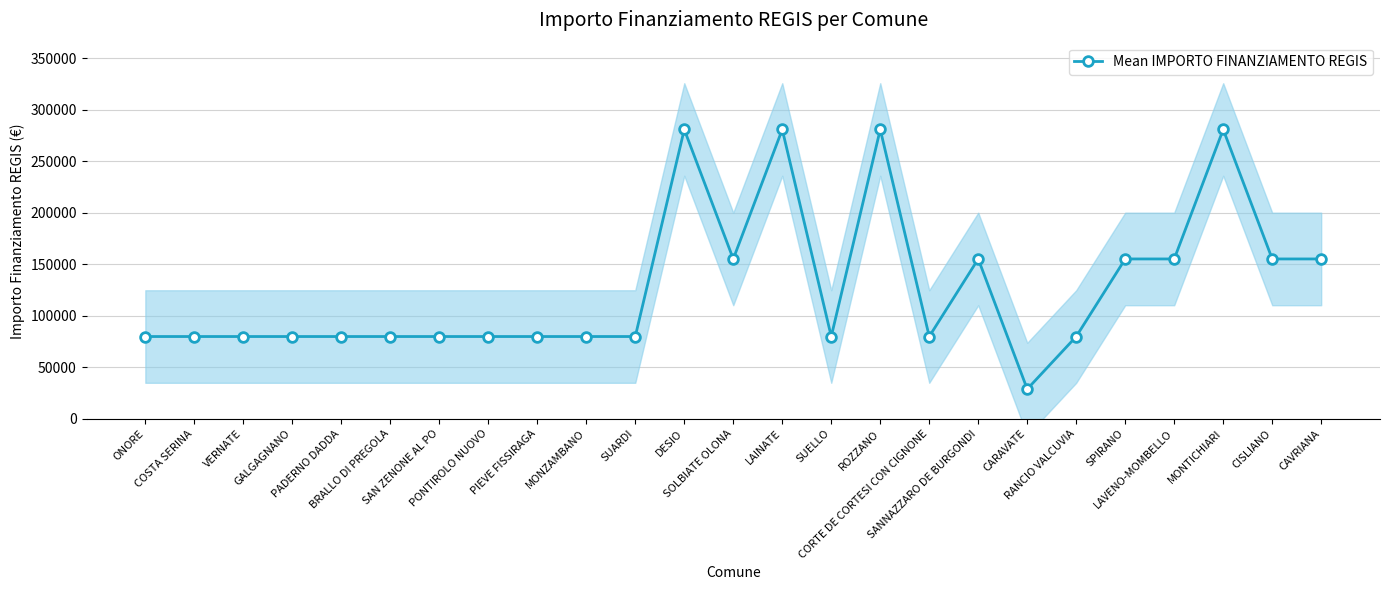

What is the label of the 11th point from the right?

SUELLO